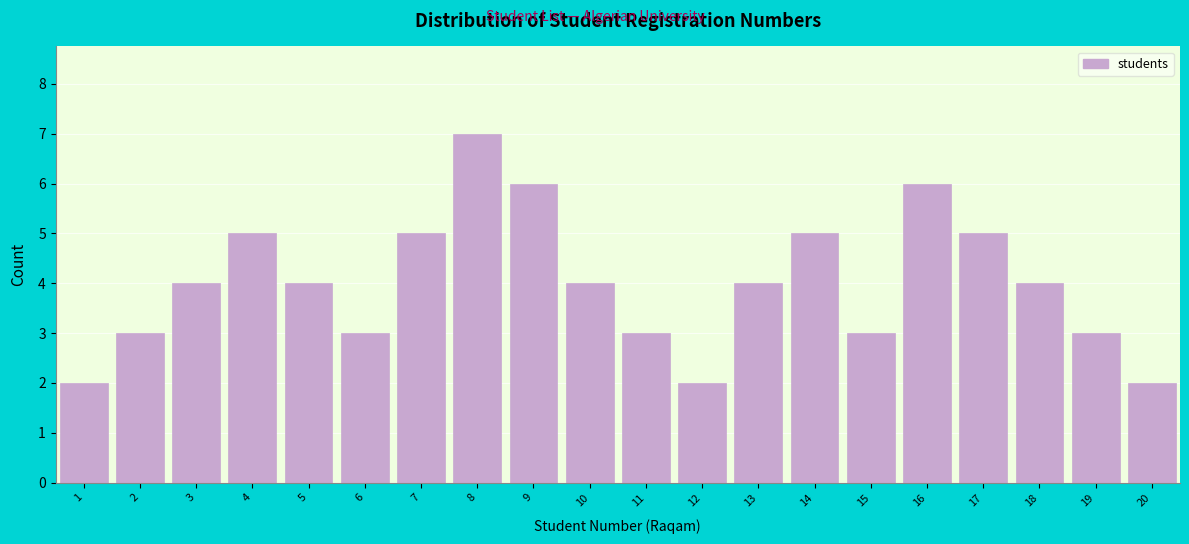

Reading left to right, extract all data points from this chart.

1=2	2=3	3=4	4=5	5=4	6=3	7=5	8=7	9=6	10=4	11=3	12=2	13=4	14=5	15=3	16=6	17=5	18=4	19=3	20=2